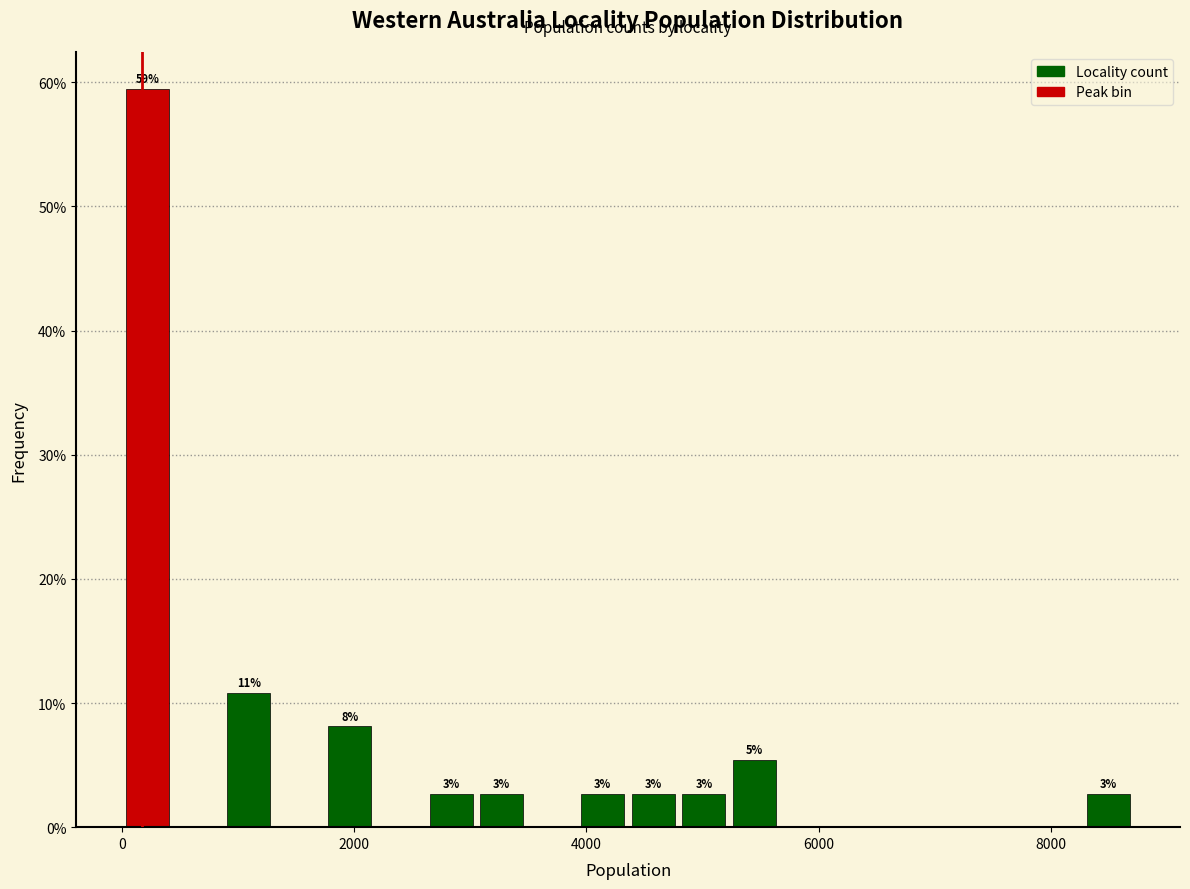

Around what value on the x-axis is the tallest bar? Give the approximate position of its centre, as read against the axis.

200